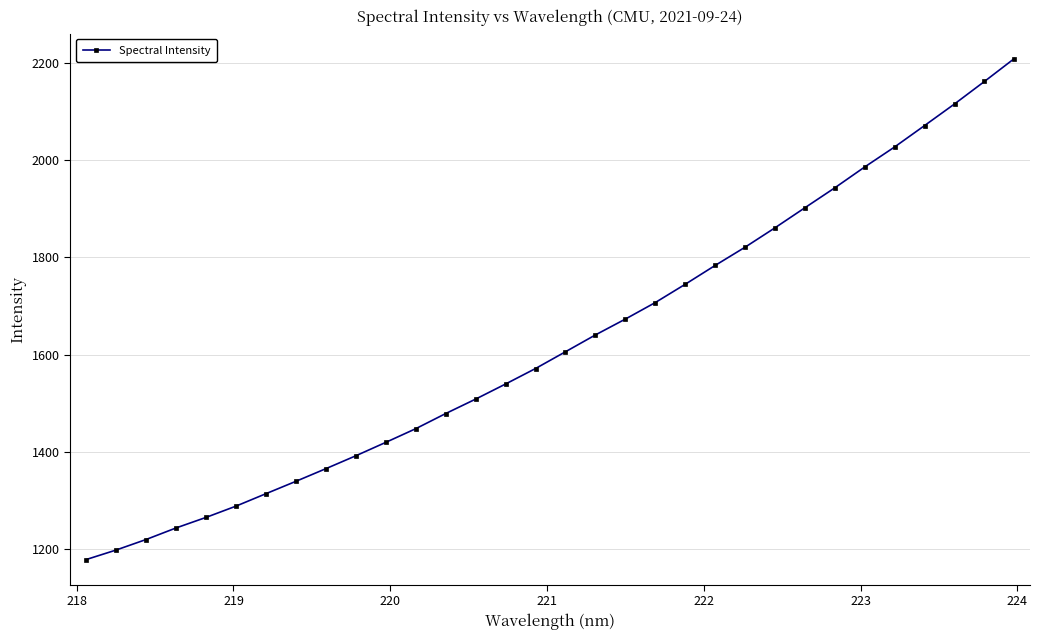

What is the value of the 22nd point from the left?

1783.4